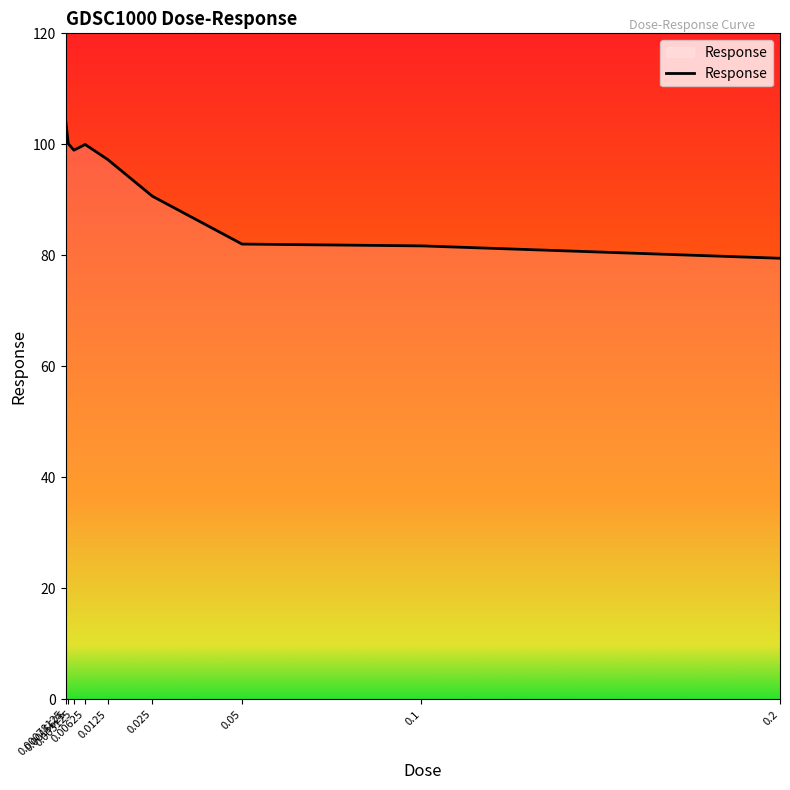

The chart shows a value of 100.0 at 0.00625. True or false?

True